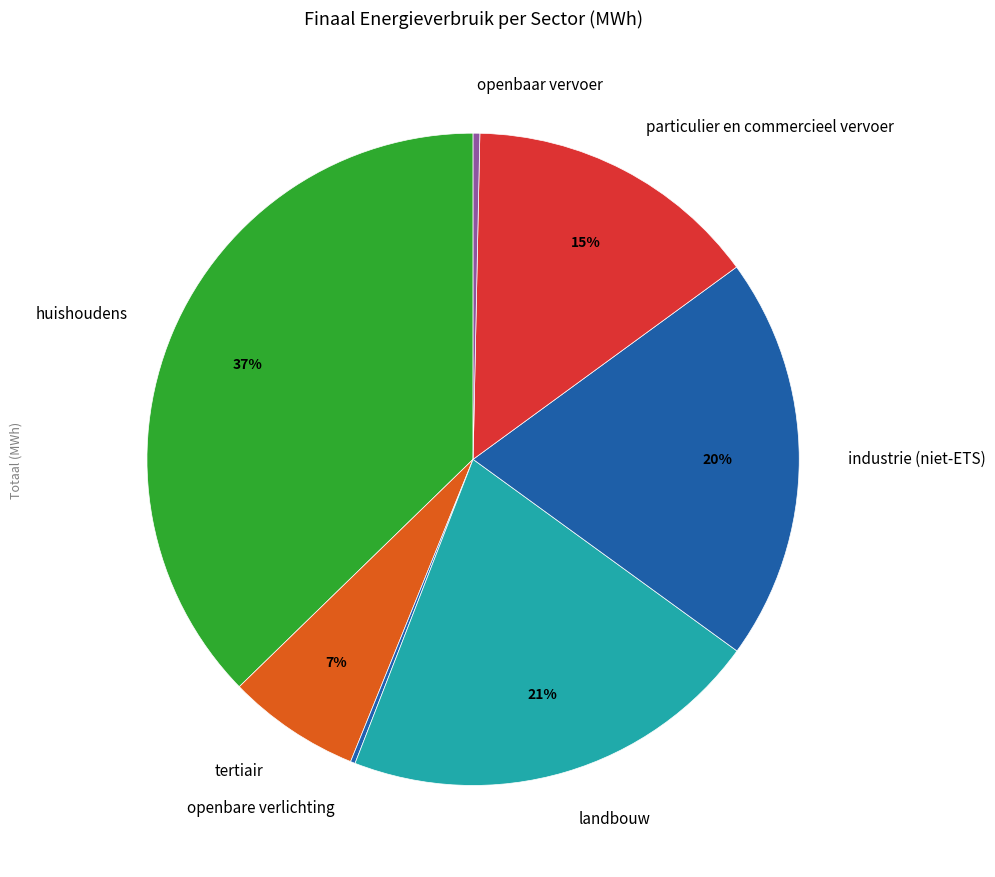

Is openbaar vervoer the majority of the pie?

No